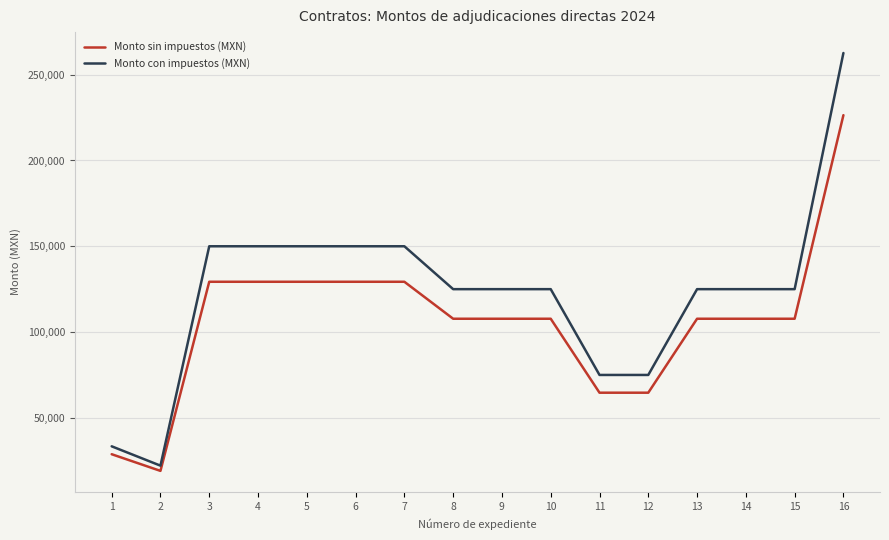

What is the difference between the Monto con impuestos (MXN) values at 2 and 9?

102867.2